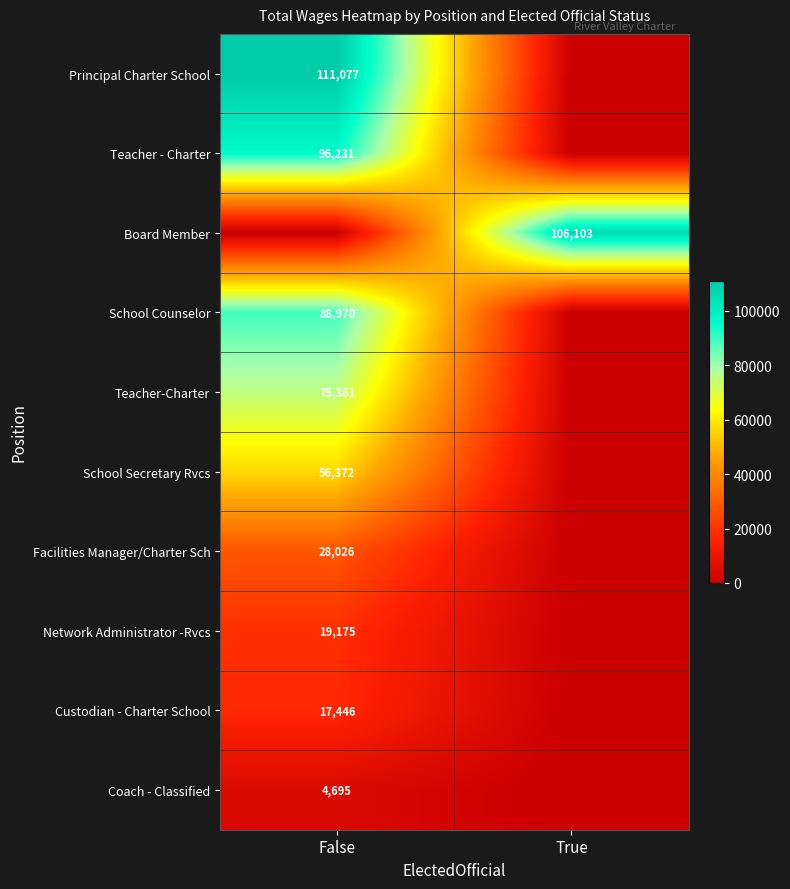

The Facilities Manager/Charter Sch series shows 39873 at False. True or false?

False